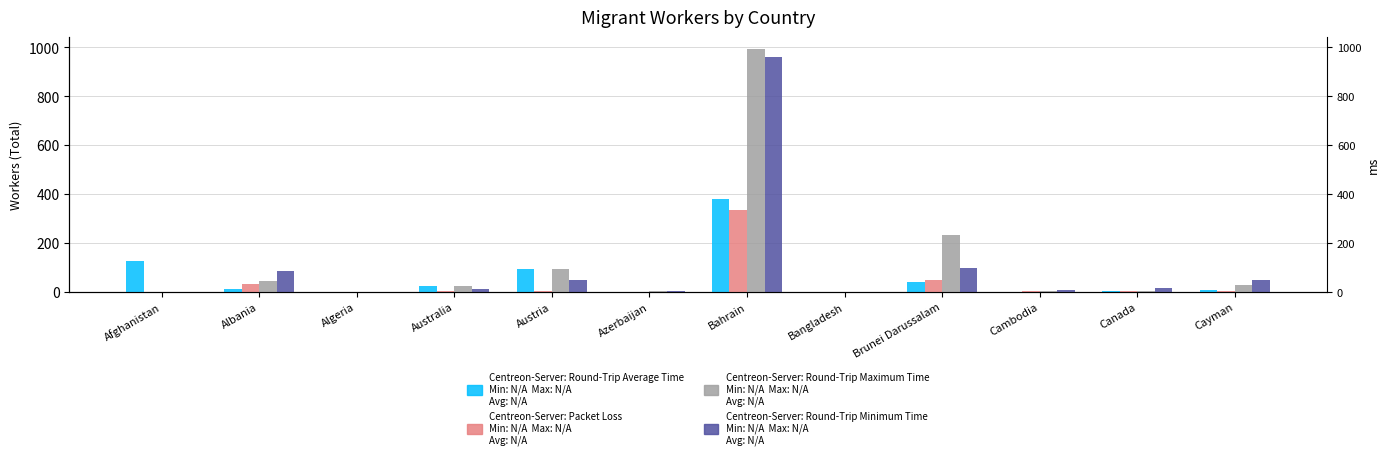

Rank the series at Azerbaijan from lowest to highest value.

Round-Trip Average Time, Packet Loss, Round-Trip Maximum Time, Round-Trip Minimum Time